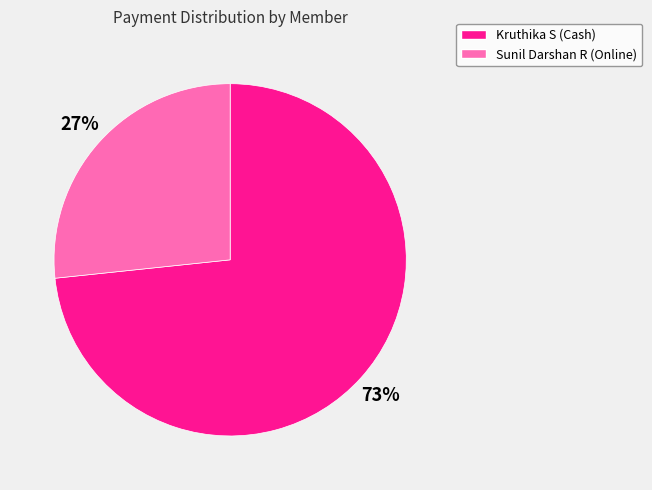

Between Sunil Darshan R (Online) and Kruthika S (Cash), which is larger?

Kruthika S (Cash)